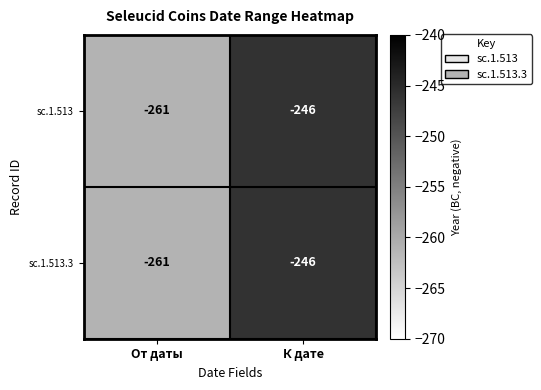

What is the approximate value of sc.1.513.3 at К дате?

-246